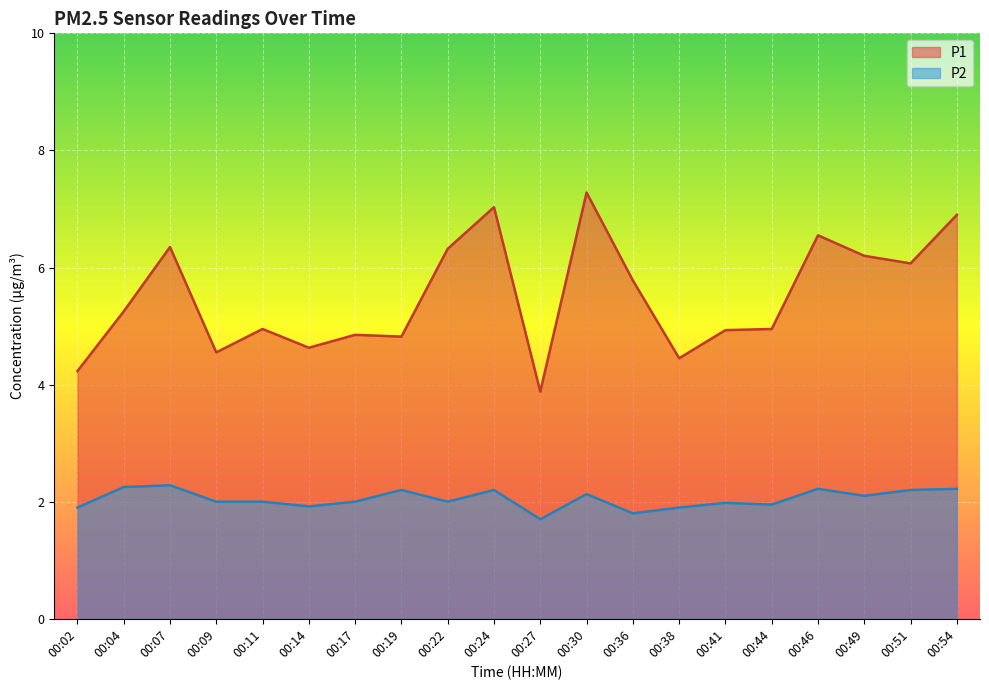

Which series has the largest range (max minus min)?

P1